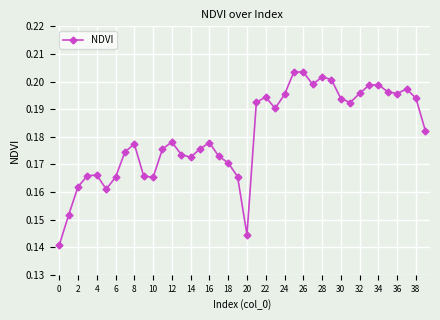

How many values are between 0 and 1?

40